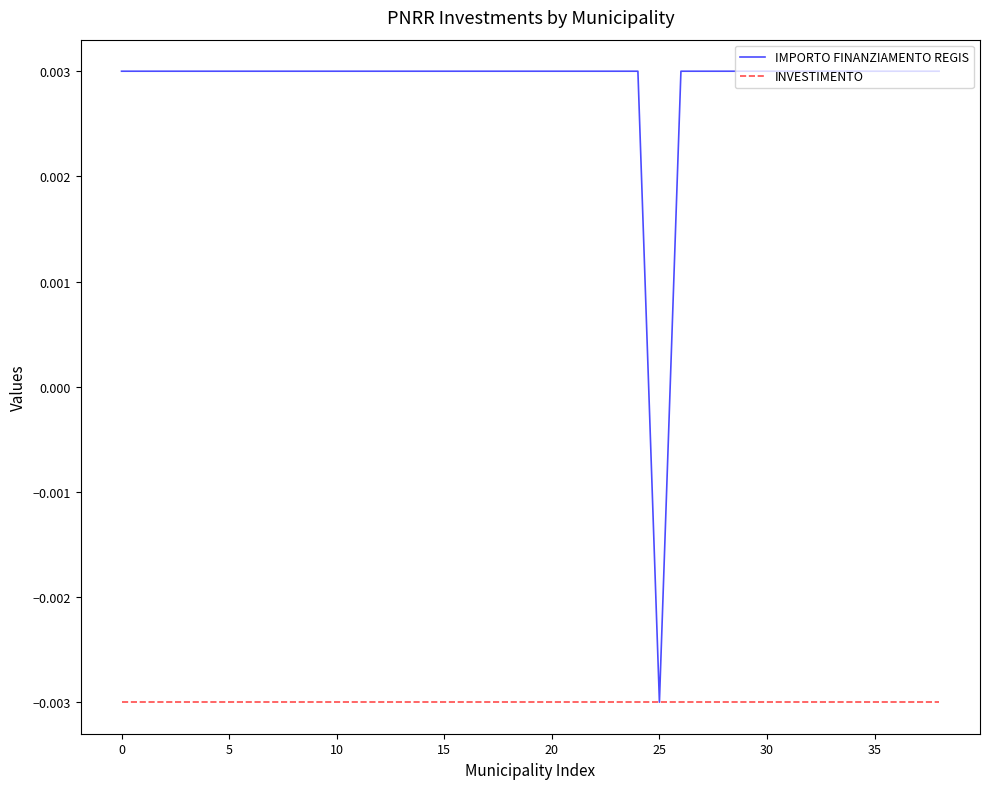

Rank the series by their maximum value, from lowest to highest.

INVESTIMENTO, IMPORTO FINANZIAMENTO REGIS